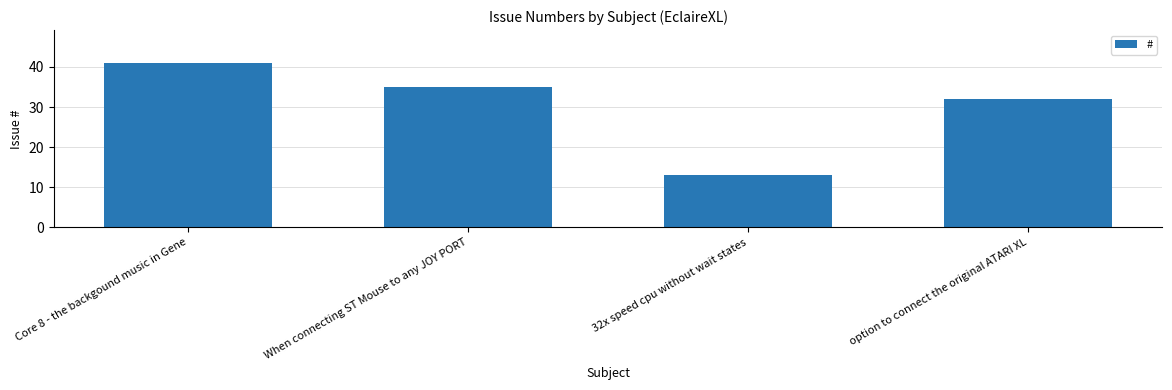

True or false: the data shows 8 at option to connect the original ATARI XL.

False